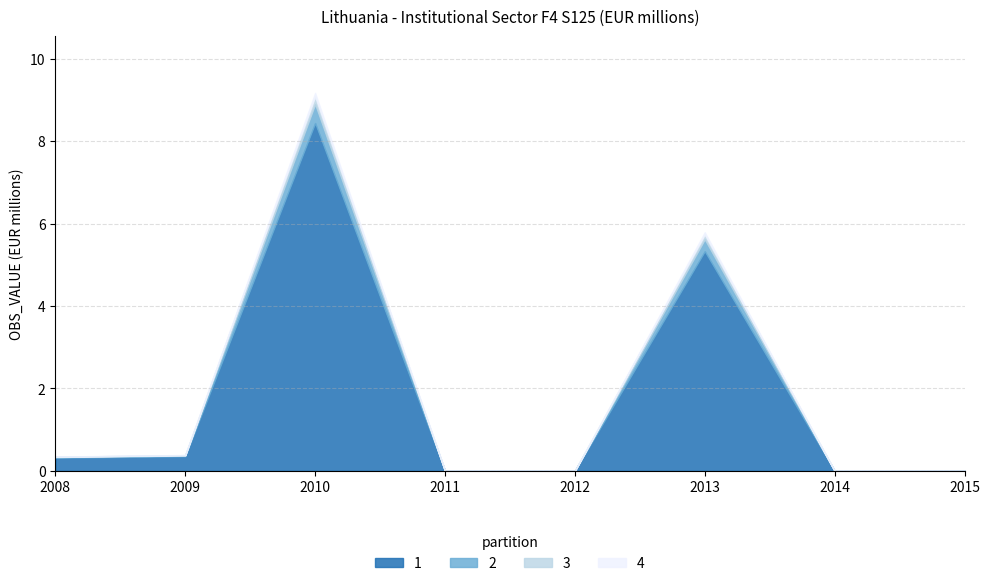

How many interior local peaks (higher than both neighbors) does the data have?

2